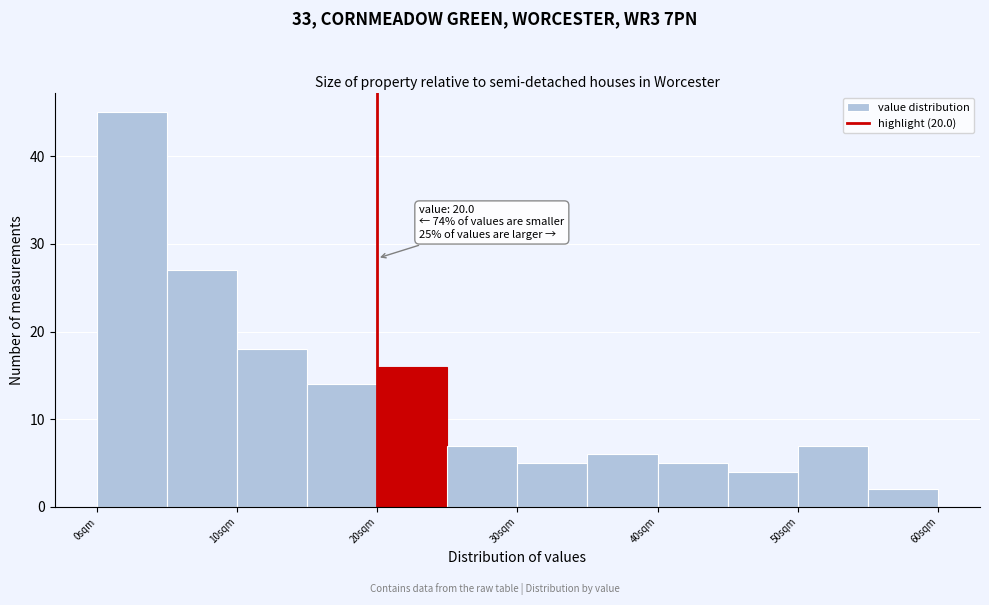

Over which range of the x-axis is the bar tallest?

0 to 5